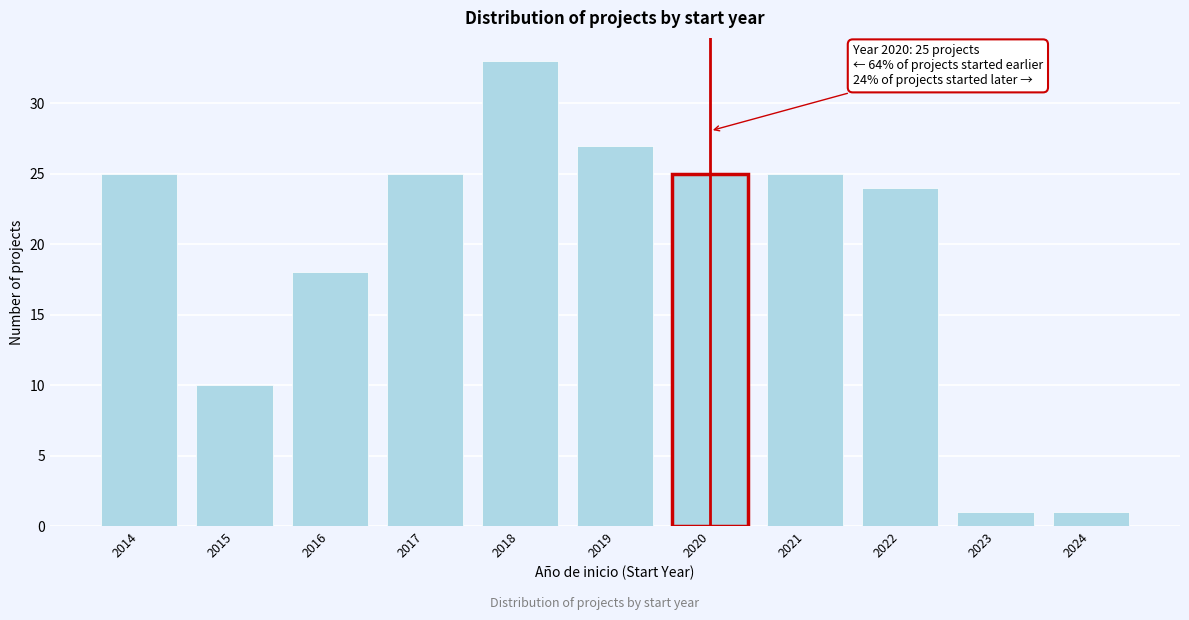

Reading right to left, list all the values displayed in this chart.

1	1	24	25	25	27	33	25	18	10	25